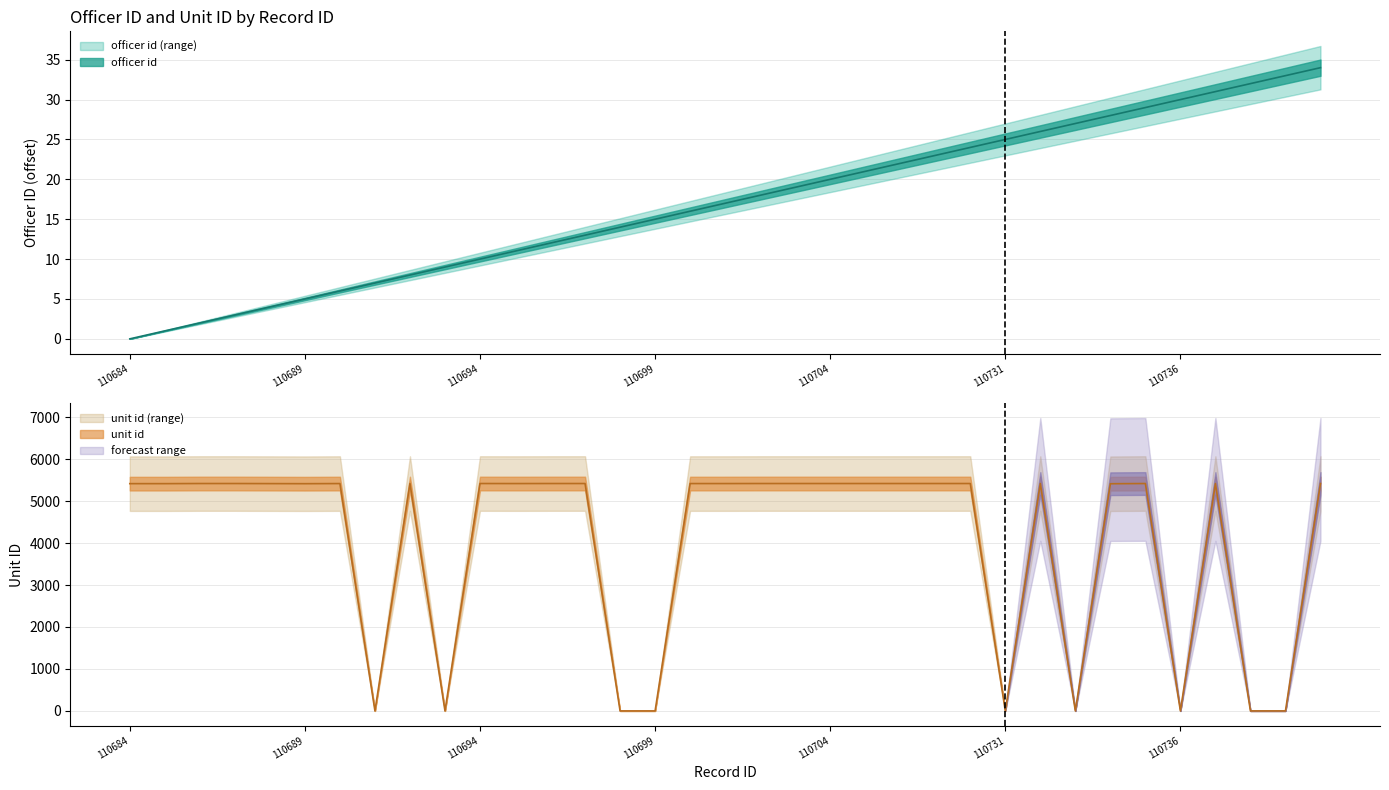

Reading left to right, what are all the values shown in this chart?

officer id: 110684=0	110685=1	110686=2	110687=3	110688=4	110689=5	110690=6	110691=7	110692=8	110693=9	110694=10	110695=11	110696=12	110697=13	110698=14	110699=15	110700=16	110701=17	110702=18	110703=19	110704=20	110727=21	110728=22	110729=23	110730=24	110731=25	110732=26	110733=27	110734=28	110735=29	110736=30	110737=31	110738=32	110739=33	110740=34
unit id: 110684=5416	110685=5416	110686=5419	110687=5419	110688=5417	110689=5415	110690=5418	110691=0	110692=5419	110693=0	110694=5419	110695=5418	110696=5419	110697=5419	110698=0	110699=0	110700=5418	110701=5418	110702=5419	110703=5419	110704=5419	110727=5419	110728=5419	110729=5419	110730=5419	110731=0	110732=5419	110733=0	110734=5414	110735=5419	110736=0	110737=5419	110738=0	110739=0	110740=5419